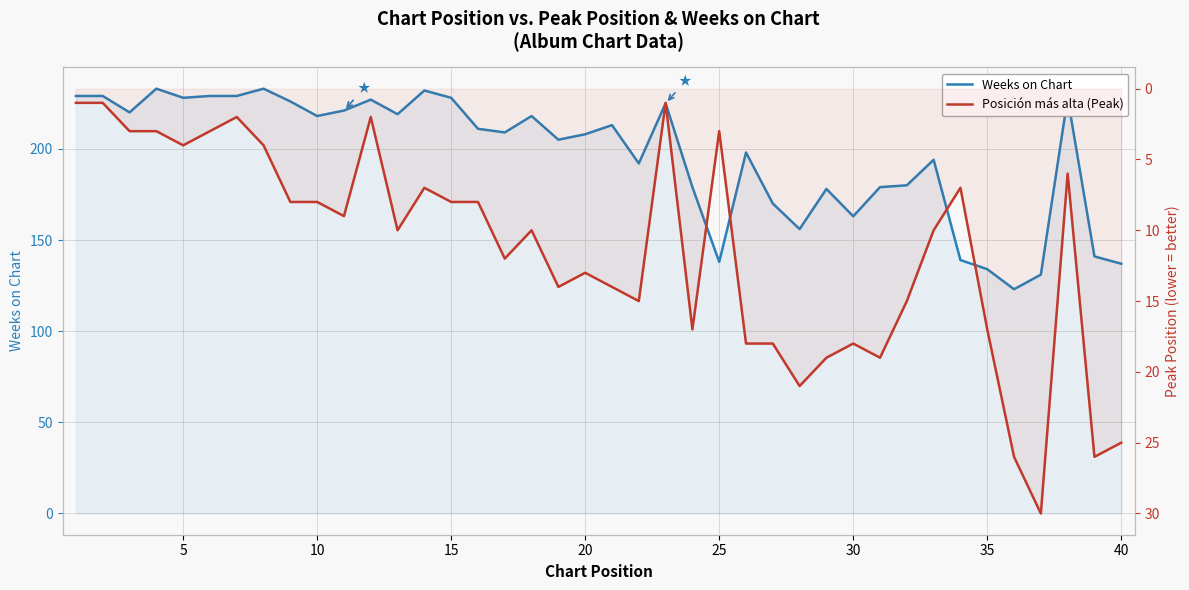

True or false: Weeks on Chart has more than 1 interior local peaks.

True